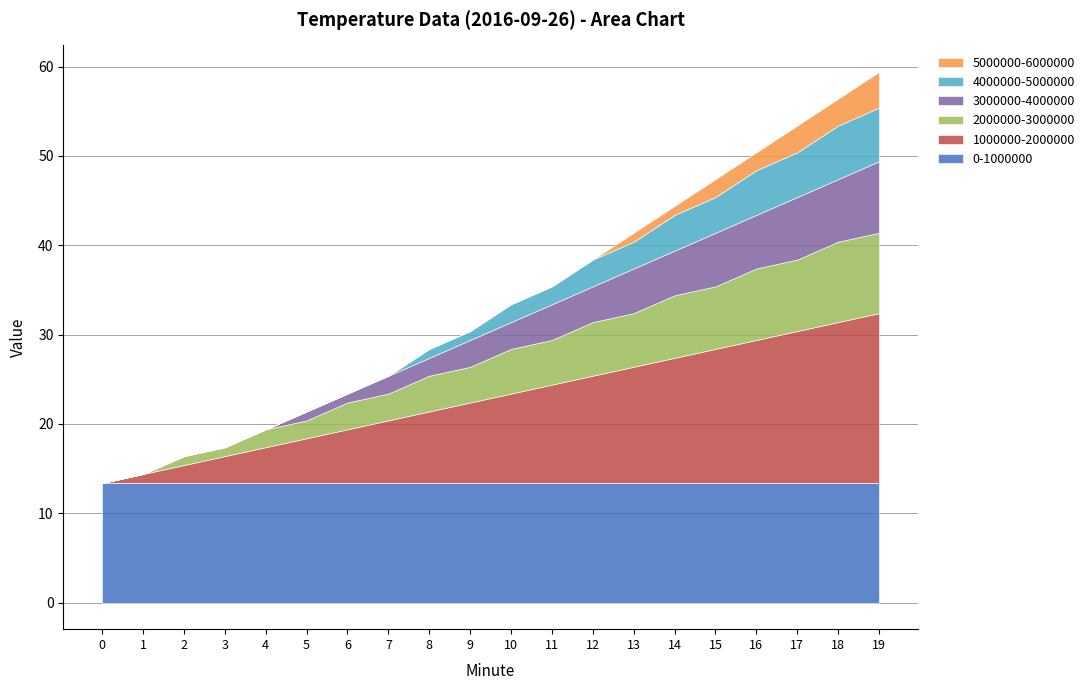

What is the difference between the maximum and minimum values in the 1000000-2000000 series?

19.0